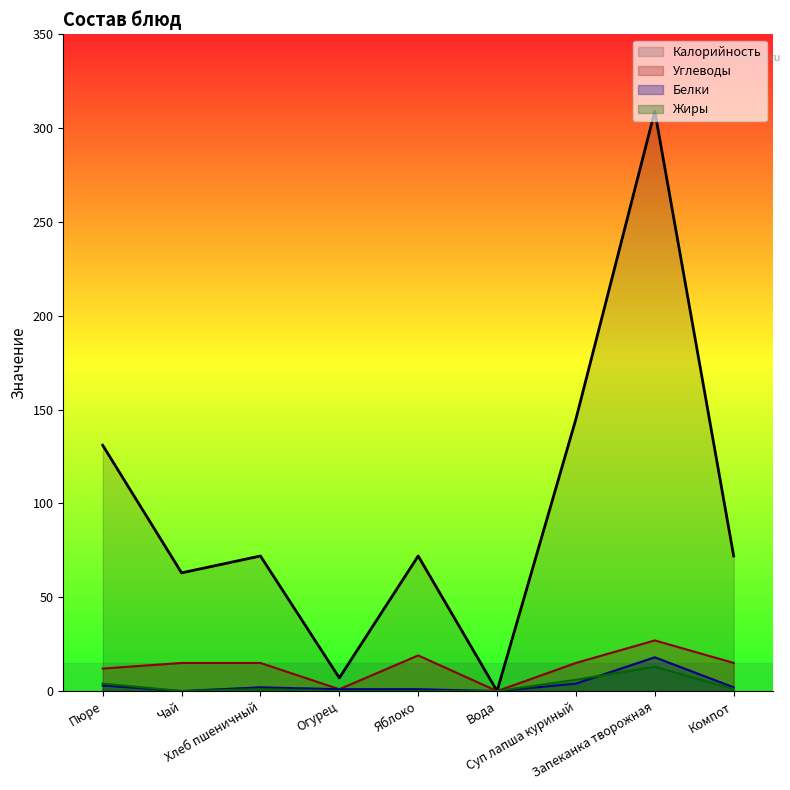

Which label corresponds to the largest value in the chart?

Запеканка творожная